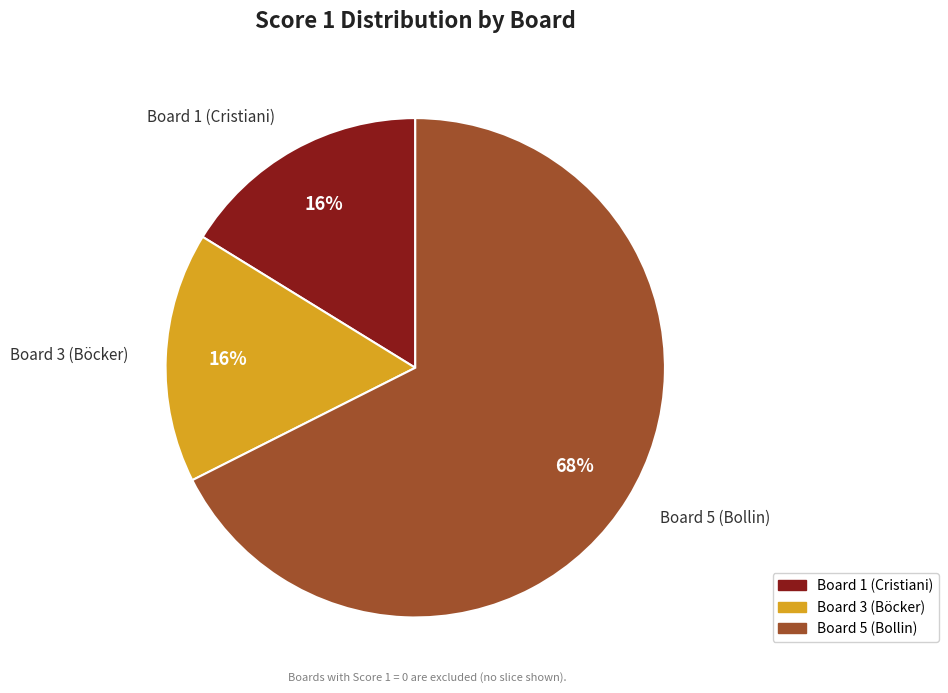

Is there a majority slice in this chart?

Yes